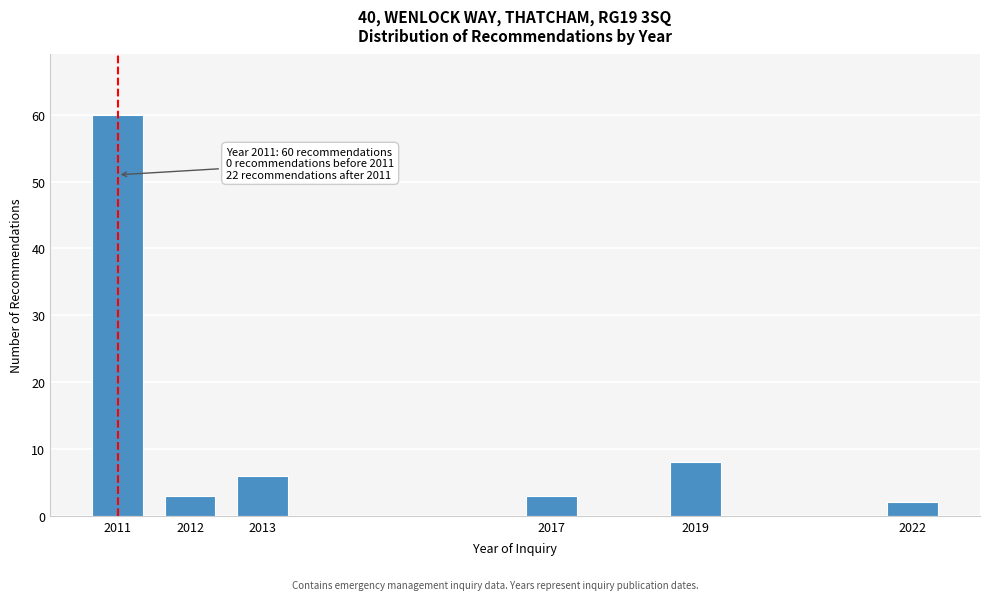

Reading right to left, extract all data points from this chart.

2	8	3	6	3	60